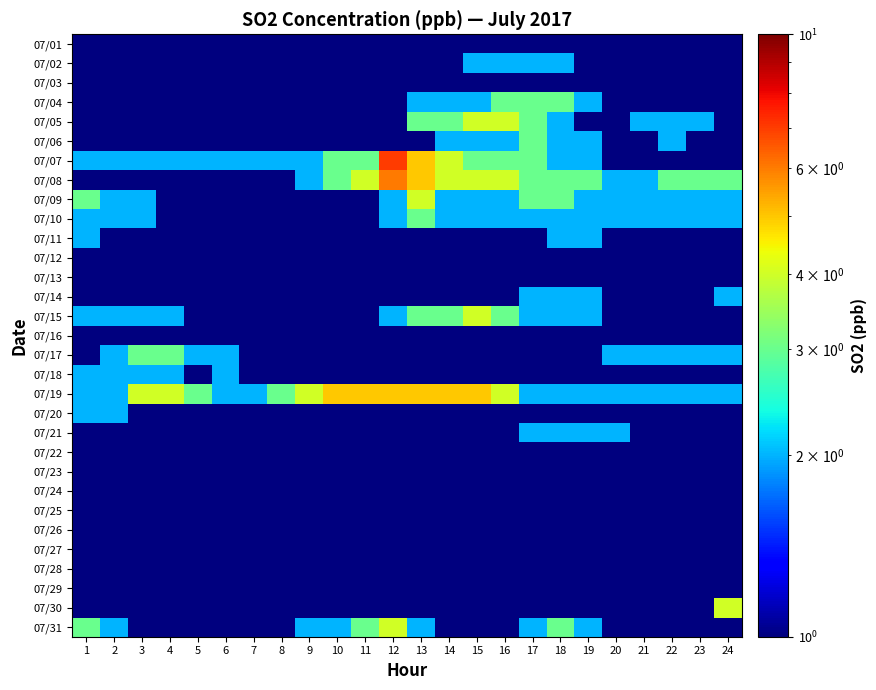

Rank the series by their maximum value, from highest to lowest.

07/07, 07/08, 07/19, 07/05, 07/09, 07/15, 07/30, 07/31, 07/04, 07/06, 07/10, 07/17, 07/02, 07/11, 07/14, 07/18, 07/20, 07/21, 07/01, 07/03, 07/12, 07/16, 07/22, 07/23, 07/24, 07/25, 07/26, 07/27, 07/28, 07/29, 07/13